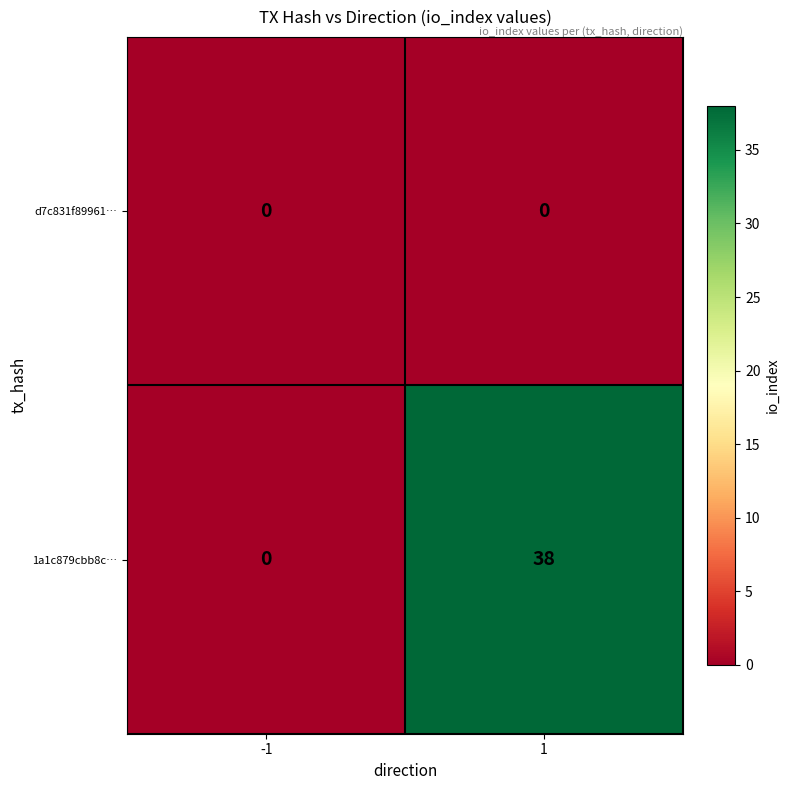

Read the 1a1c879cbb8c… value at 1, to the nearest 10.

40